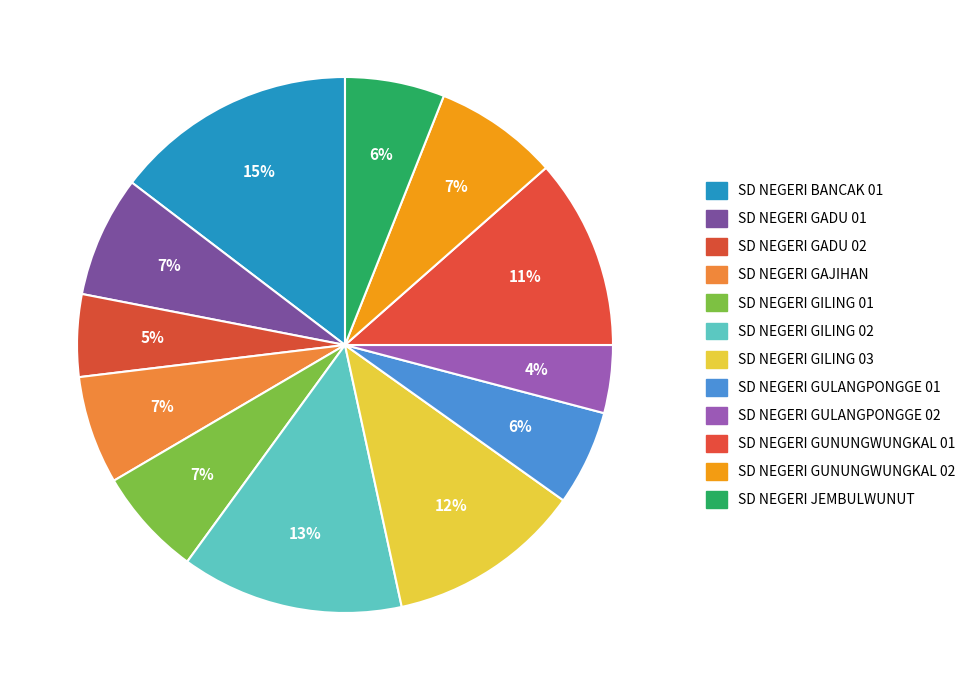

Which has a higher value, SD NEGERI GADU 02 or SD NEGERI GILING 01?

SD NEGERI GILING 01